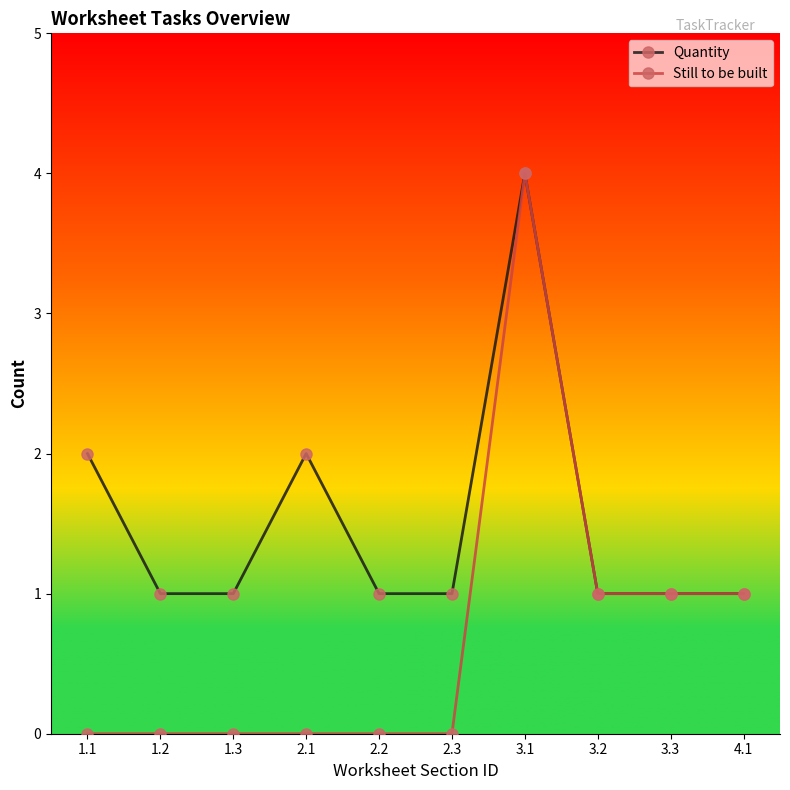

At which category is the sum across all series the highest?

3.1